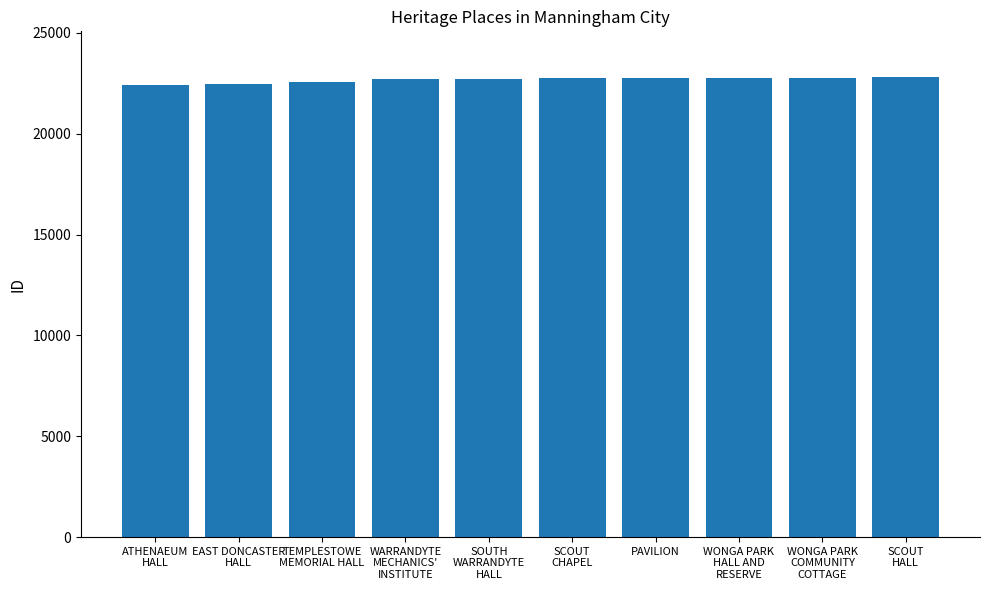

What is the value of the 4th bar from the left?

22697